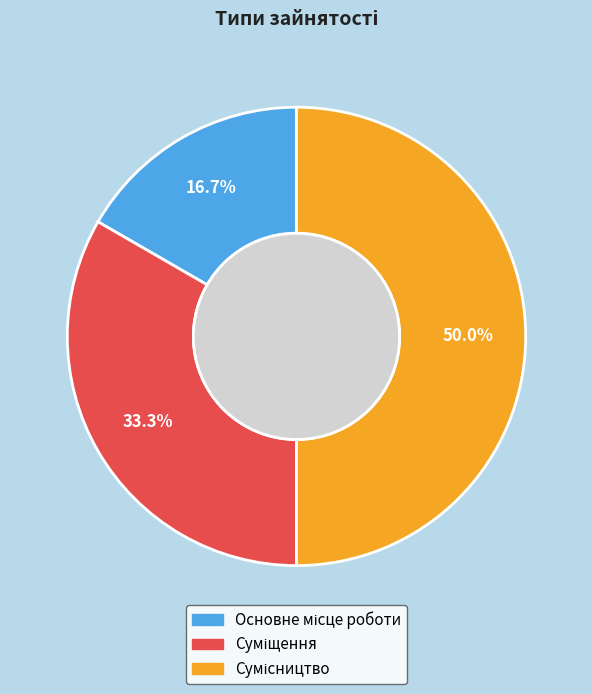

How many slices are in this pie chart?

3